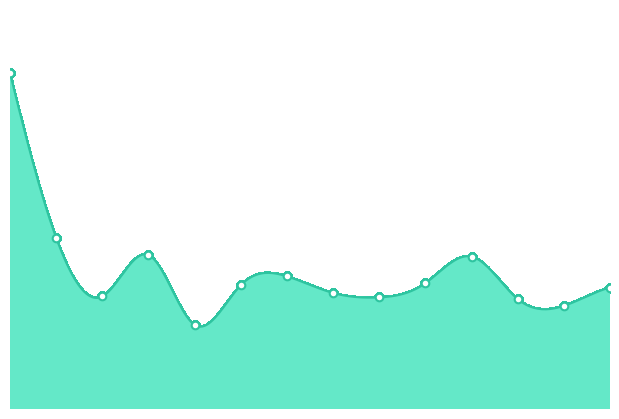

How many lines are shown in the chart?

1